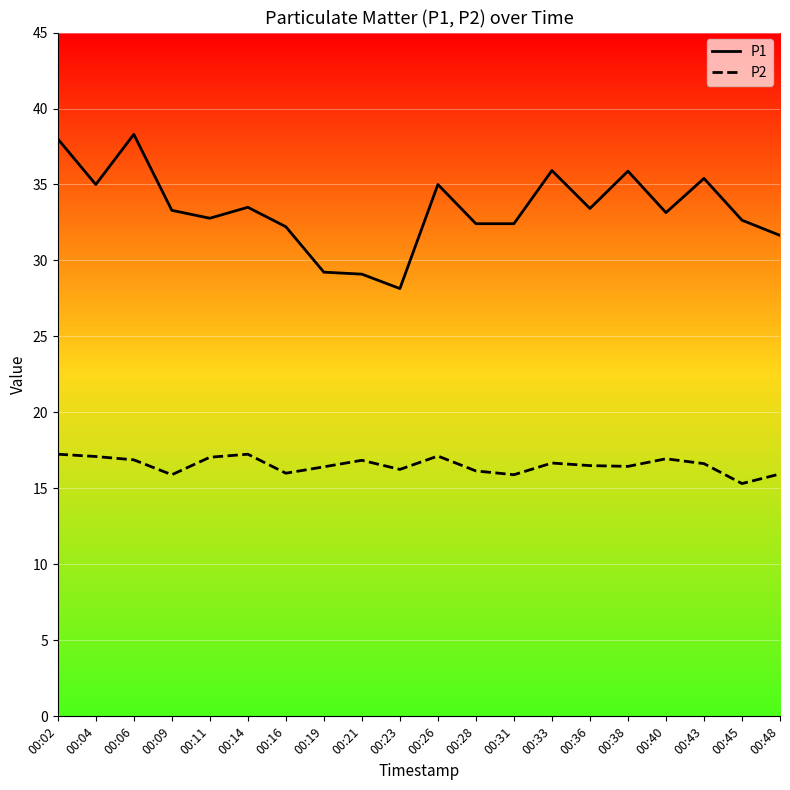

How many series are shown in this chart?

2